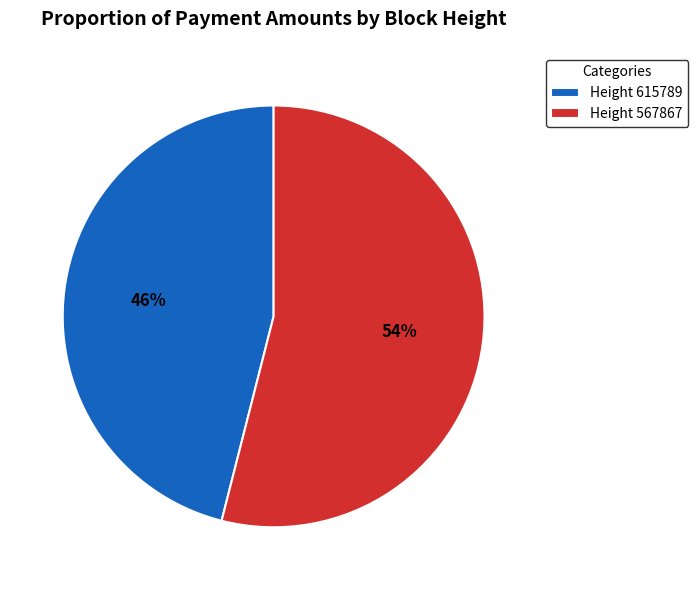

Does any single category account for the majority?

Yes